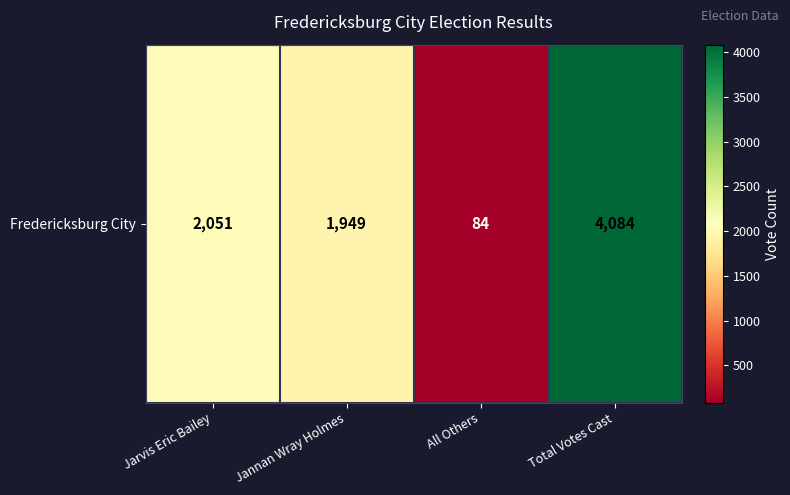

What is the minimum value shown in the chart?

84